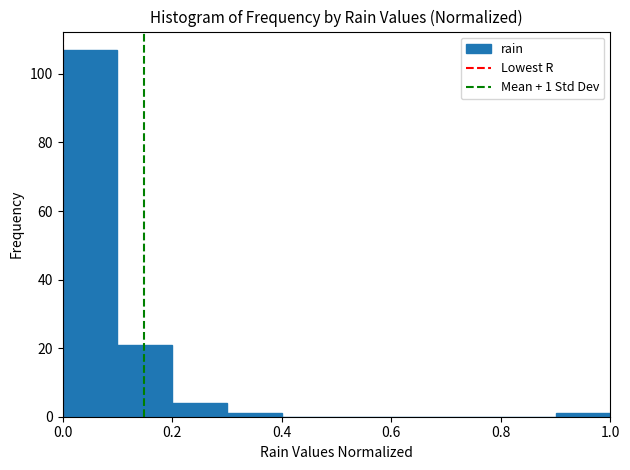

Which range on the x-axis has the tallest bar?

0.0 to 0.1